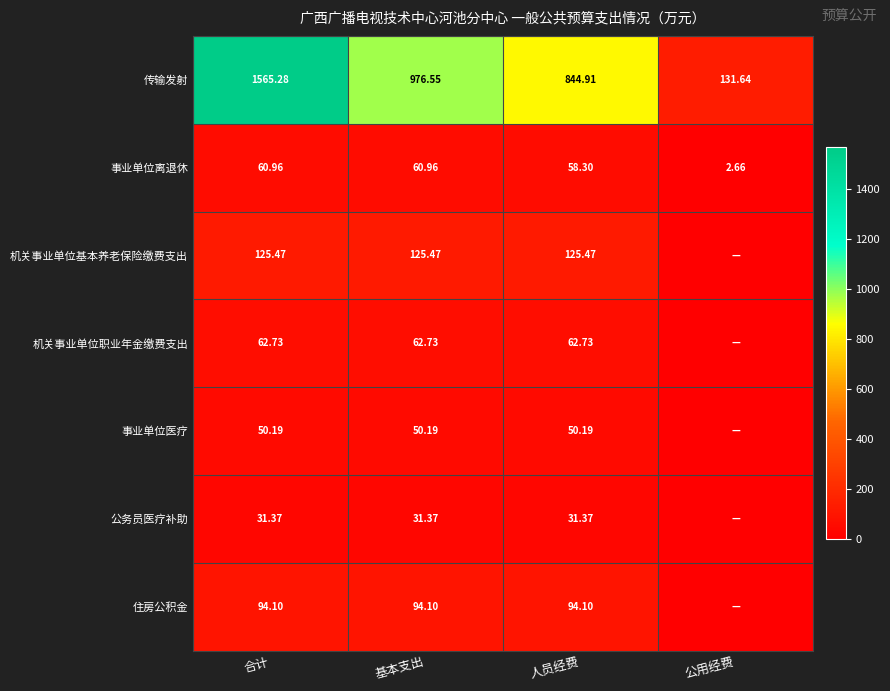

Which category has the lowest value in the 传输发射 series?

公用经费